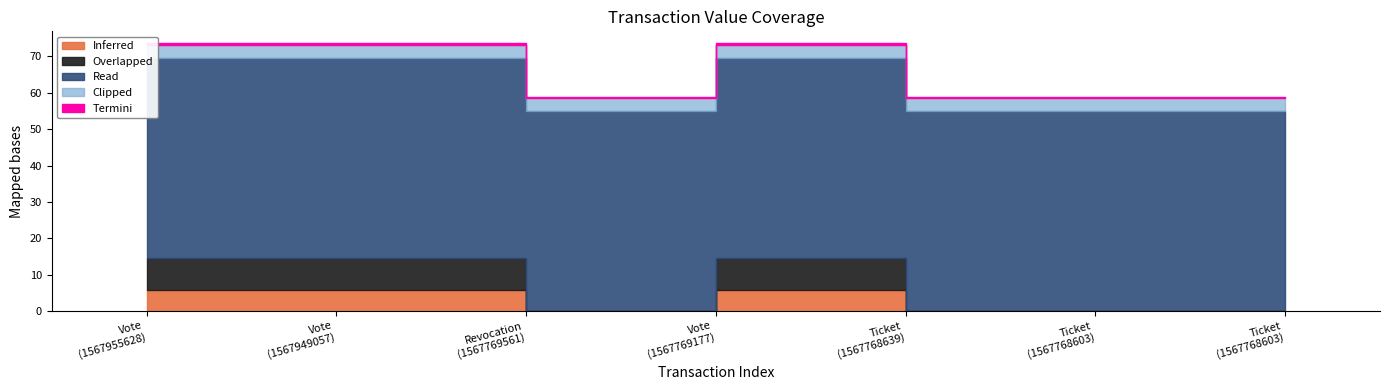

What is the difference between the highest and lowest values at Ticket?

73.3